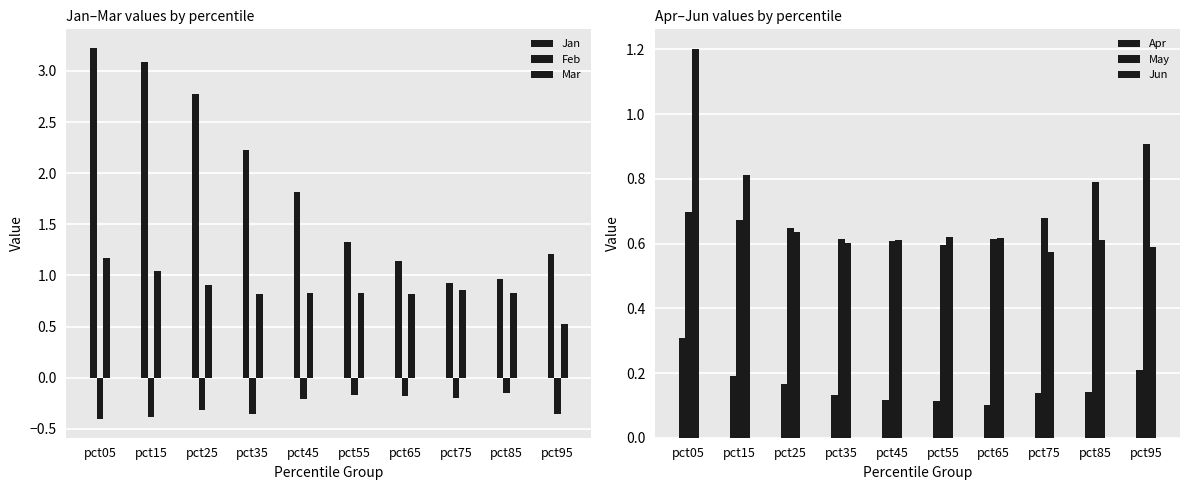

Reading left to right, what are all the values shown in this chart?

Jan: pct05=3.2	pct15=3.1	pct25=2.8	pct35=2.2	pct45=1.8	pct55=1.3	pct65=1.1	pct75=0.9	pct85=1.0	pct95=1.2
Feb: pct05=-0.4	pct15=-0.4	pct25=-0.3	pct35=-0.4	pct45=-0.2	pct55=-0.2	pct65=-0.2	pct75=-0.2	pct85=-0.1	pct95=-0.4
Mar: pct05=1.2	pct15=1.0	pct25=0.9	pct35=0.8	pct45=0.8	pct55=0.8	pct65=0.8	pct75=0.9	pct85=0.8	pct95=0.5
Apr: pct05=0.3	pct15=0.2	pct25=0.2	pct35=0.1	pct45=0.1	pct55=0.1	pct65=0.1	pct75=0.1	pct85=0.1	pct95=0.2
May: pct05=0.7	pct15=0.7	pct25=0.6	pct35=0.6	pct45=0.6	pct55=0.6	pct65=0.6	pct75=0.7	pct85=0.8	pct95=0.9
Jun: pct05=1.2	pct15=0.8	pct25=0.6	pct35=0.6	pct45=0.6	pct55=0.6	pct65=0.6	pct75=0.6	pct85=0.6	pct95=0.6